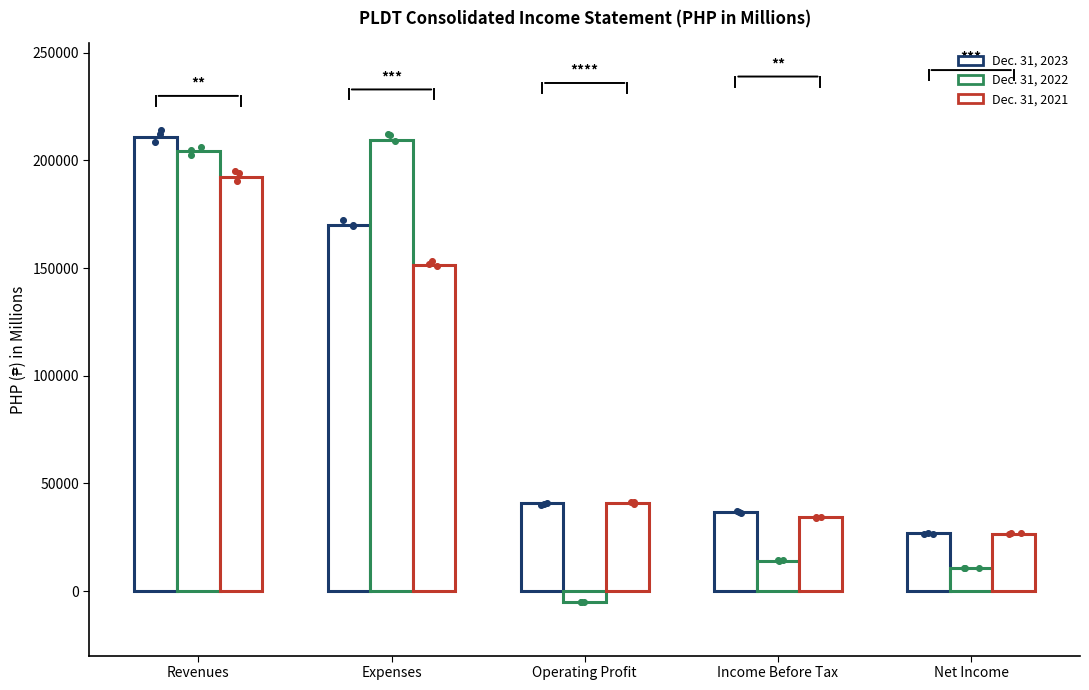

What are all the series names shown in the legend?

Dec. 31, 2023, Dec. 31, 2022, Dec. 31, 2021